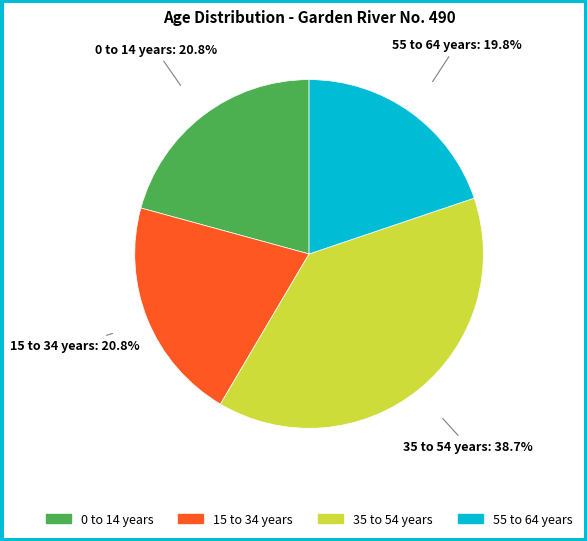

Does any single category account for the majority?

No